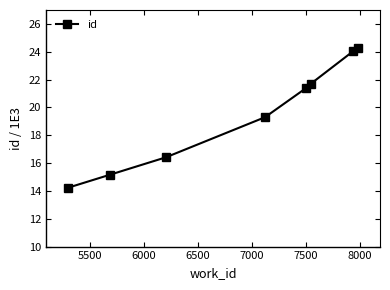

Reading left to right, list all the values displayed in this chart.

14.2	15.2	16.4	19.3	21.4	21.7	24.0	24.3